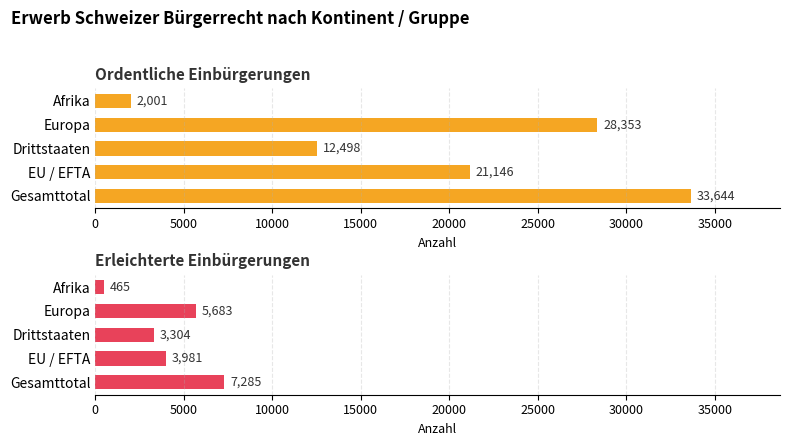

What is the difference between the maximum and minimum values in the Erleichterte Einbürgerungen series?

6820